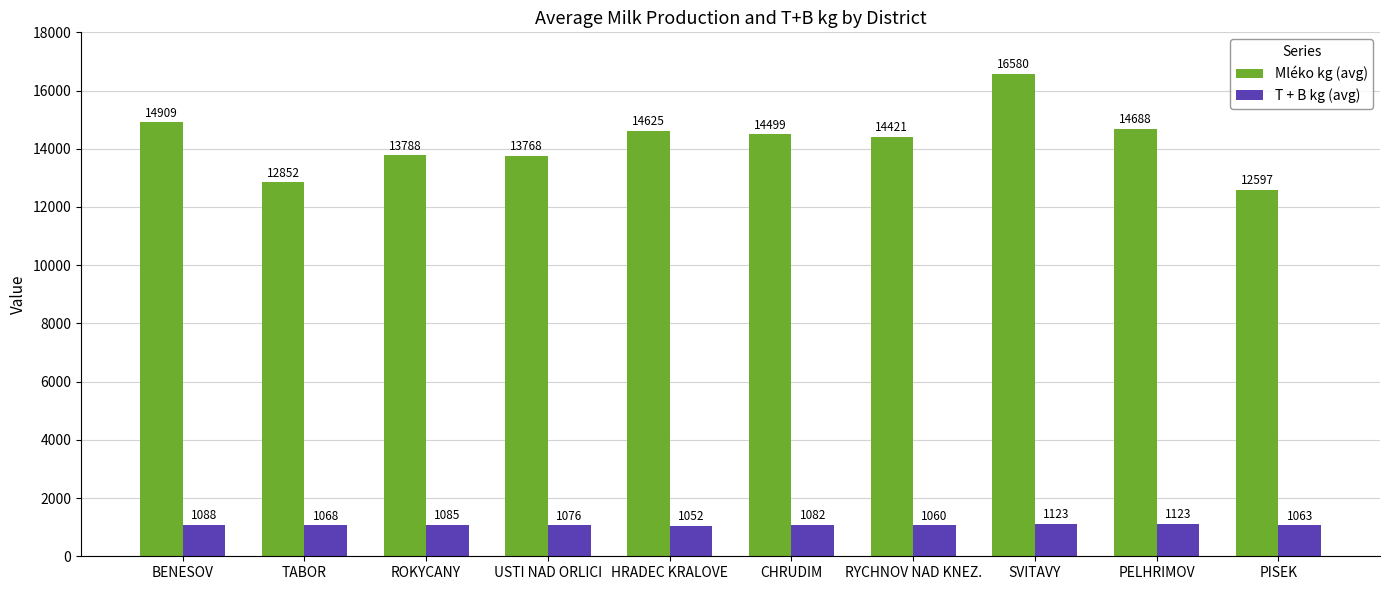

How many values in the T + B kg (avg) series are below 1082?

5